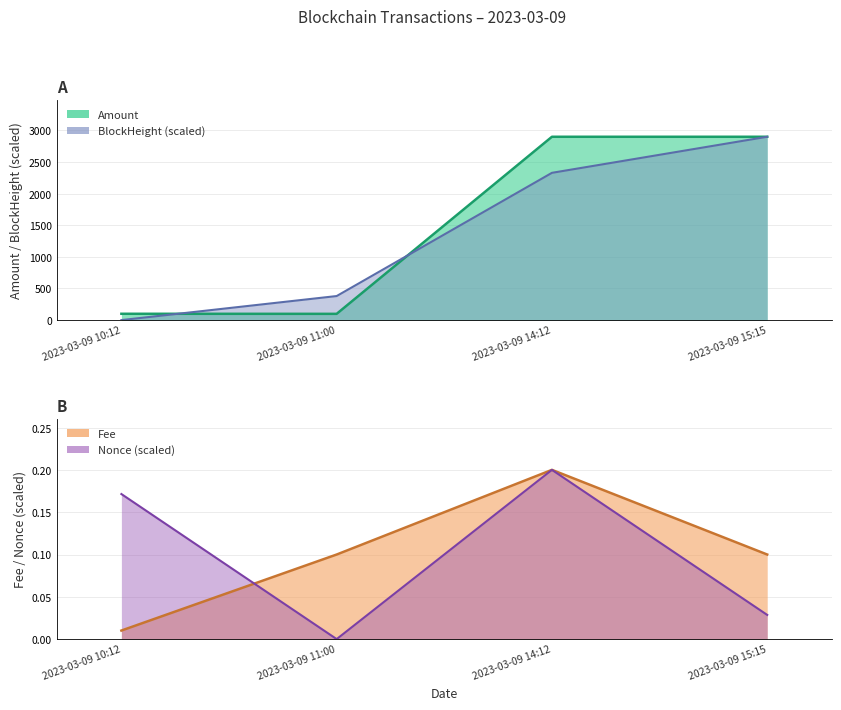

What is the difference between the Nonce values at 2023-03-09 14:12 and 2023-03-09 15:15?

0.2